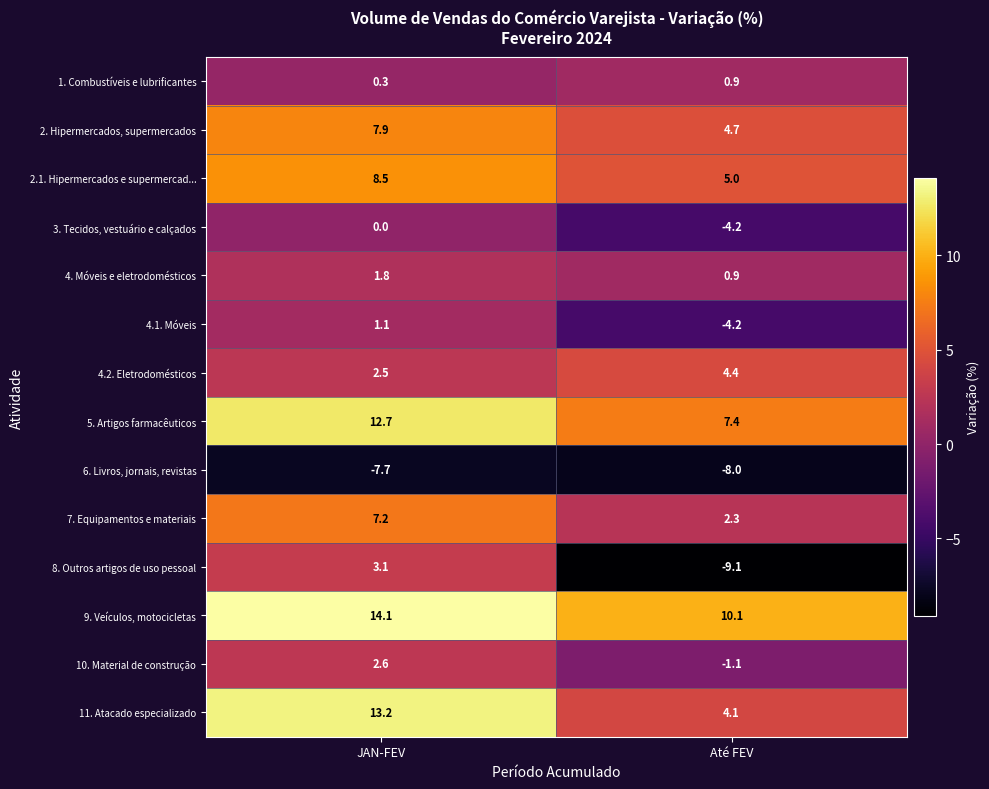

At which category is the sum across all series the highest?

JAN-FEV